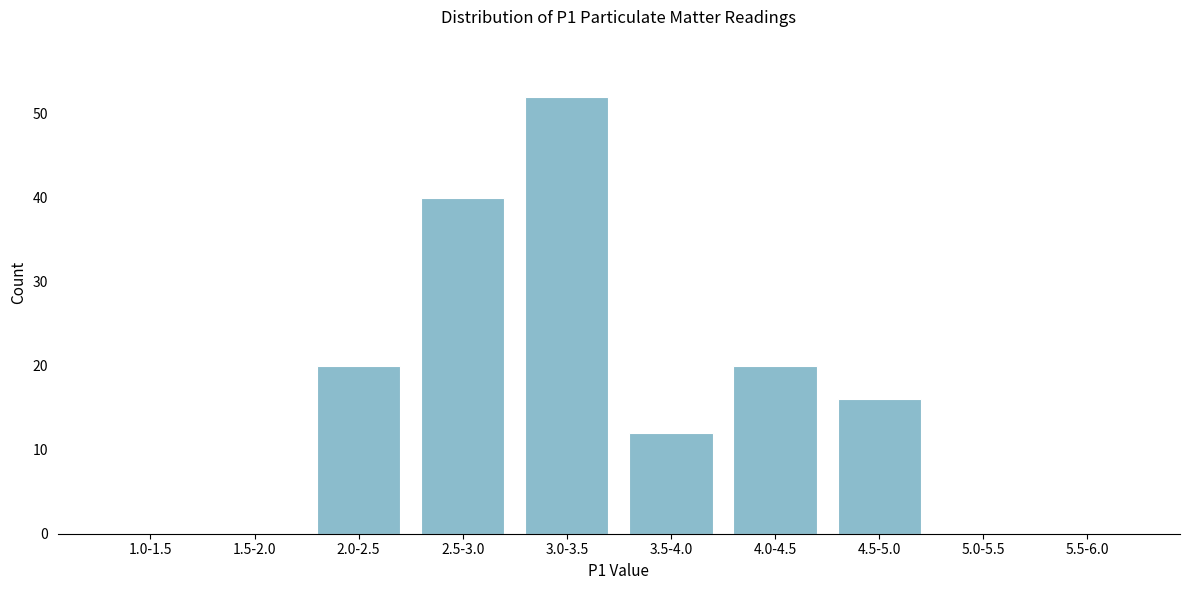

Reading left to right, list all the values displayed in this chart.

1.0-1.5=0	1.5-2.0=0	2.0-2.5=20	2.5-3.0=40	3.0-3.5=52	3.5-4.0=12	4.0-4.5=20	4.5-5.0=16	5.0-5.5=0	5.5-6.0=0